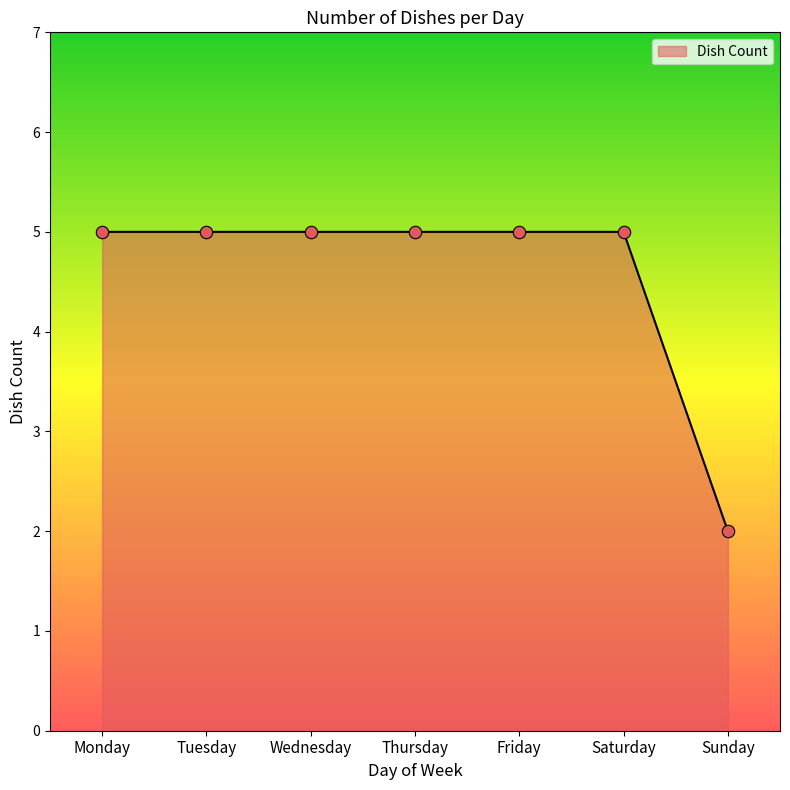

What is the ratio of the value at Thursday to the value at Sunday?

2.5